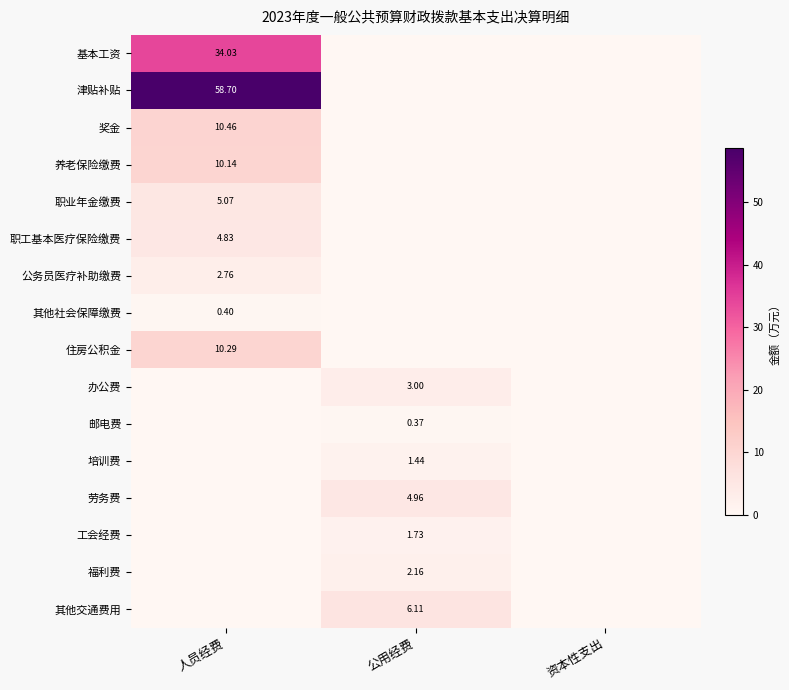

The 培训费 series shows 0.3 at 公用经费. True or false?

False